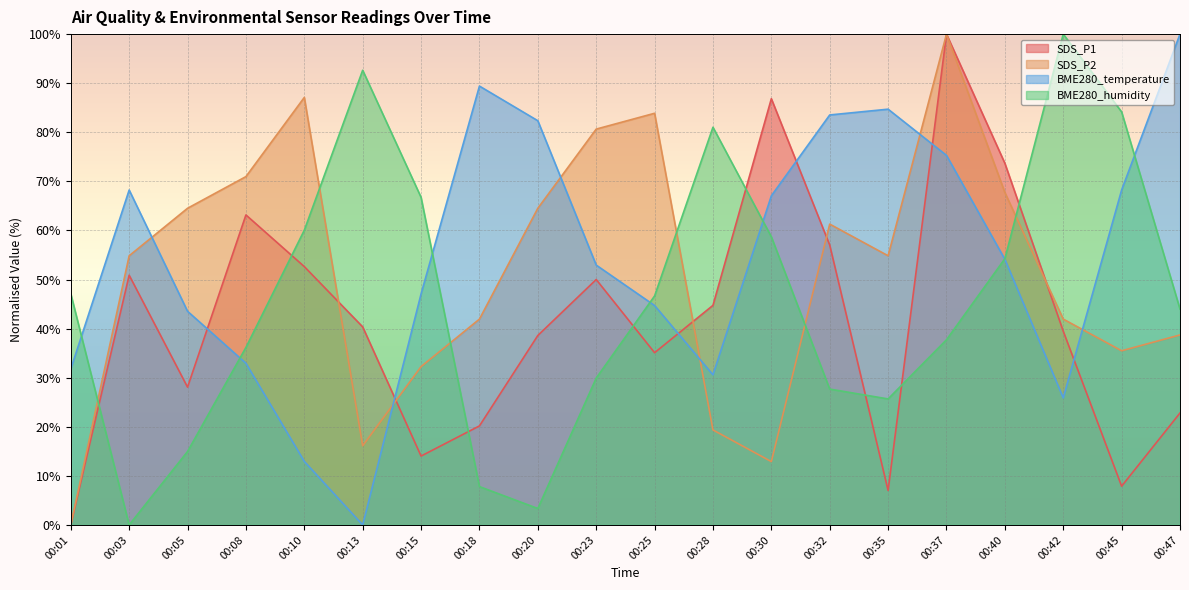

Reading left to right, what are all the values shown in this chart?

SDS_P1: 0.0	50.9	28.1	63.2	52.6	40.4	14.0	20.2	38.6	50.0	35.1	44.7	86.8	57.0	7.0	100.0	73.7	39.5	7.9	22.8
SDS_P2: 0.0	54.8	64.5	71.0	87.1	16.1	32.3	41.9	64.5	80.6	83.9	19.4	12.9	61.3	54.8	100.0	67.7	41.9	35.5	38.7
BME280_temperature: 31.8	68.2	43.5	32.9	12.9	0.0	47.1	89.4	82.4	52.9	44.7	30.6	67.1	83.5	84.7	75.3	54.1	25.9	68.2	100.0
BME280_humidity: 47.1	0.0	15.0	36.2	60.0	92.6	66.7	7.8	3.3	29.9	46.7	81.0	58.7	27.7	25.7	37.7	54.2	100.0	84.2	44.0